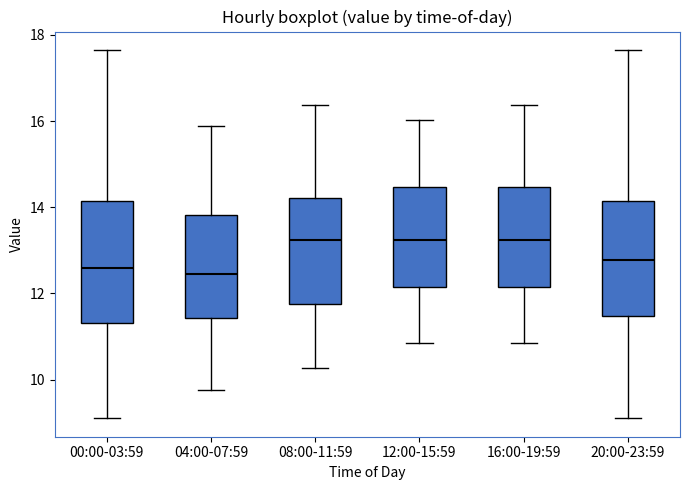

Reading left to right, read every box against the y-axis: the position of its median line, the range the box covers, and the ends of its whiskers. The values are not printed on the chart, so give them approximately, as read against the axis.

00:00-03:59: median 12.6, box 11.4 to 14.2, whiskers 9.2 to 17.6
04:00-07:59: median 12.4, box 11.4 to 13.8, whiskers 9.8 to 15.8
08:00-11:59: median 13.2, box 11.8 to 14.2, whiskers 10.2 to 16.4
12:00-15:59: median 13.2, box 12.2 to 14.4, whiskers 10.8 to 16.0
16:00-19:59: median 13.2, box 12.2 to 14.4, whiskers 10.8 to 16.4
20:00-23:59: median 12.8, box 11.4 to 14.2, whiskers 9.2 to 17.6